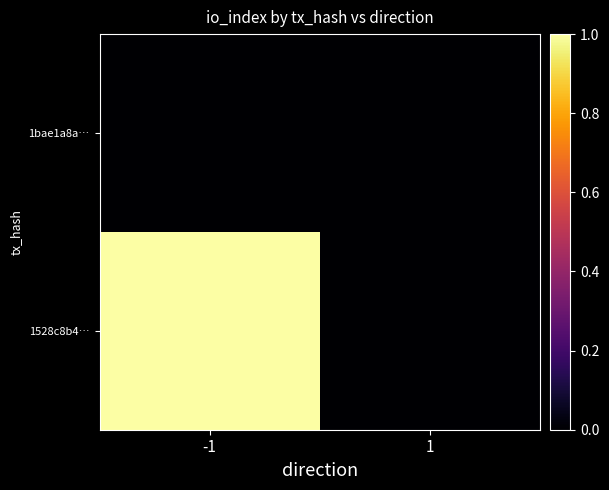

Reading left to right, what are all the values shown in this chart?

1528c8b4…: -1=1	1=0
1bae1a8a…: -1=0	1=0